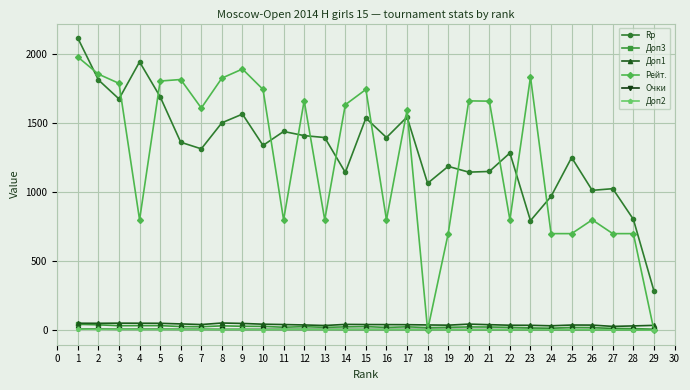

Is the value of Рейт. at 17 greater than the value of Доп2 at 15?

Yes